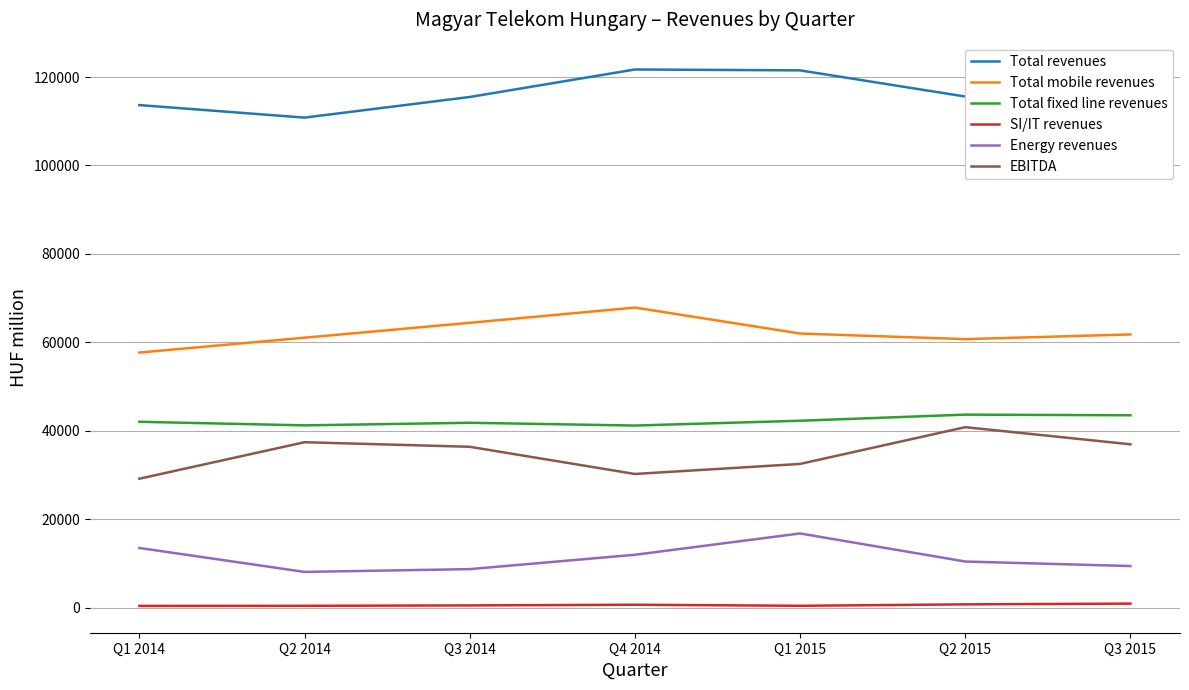

True or false: Total mobile revenues and Energy revenues intersect in this chart.

False